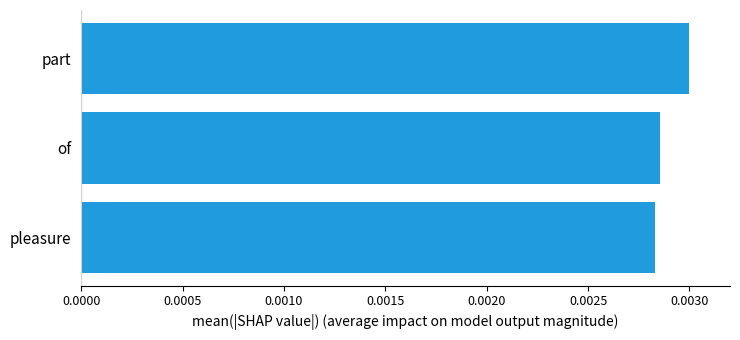

Which has a higher value, pleasure or part?

part